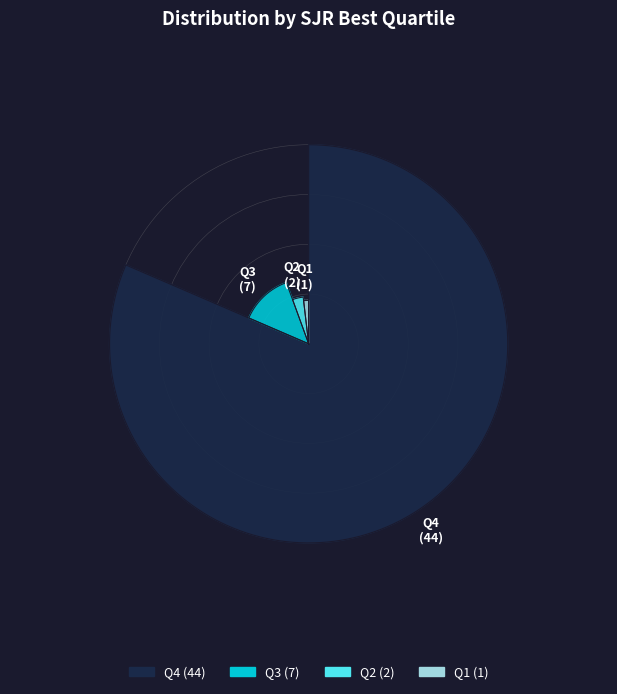

What is the largest slice in the pie chart?

Q4